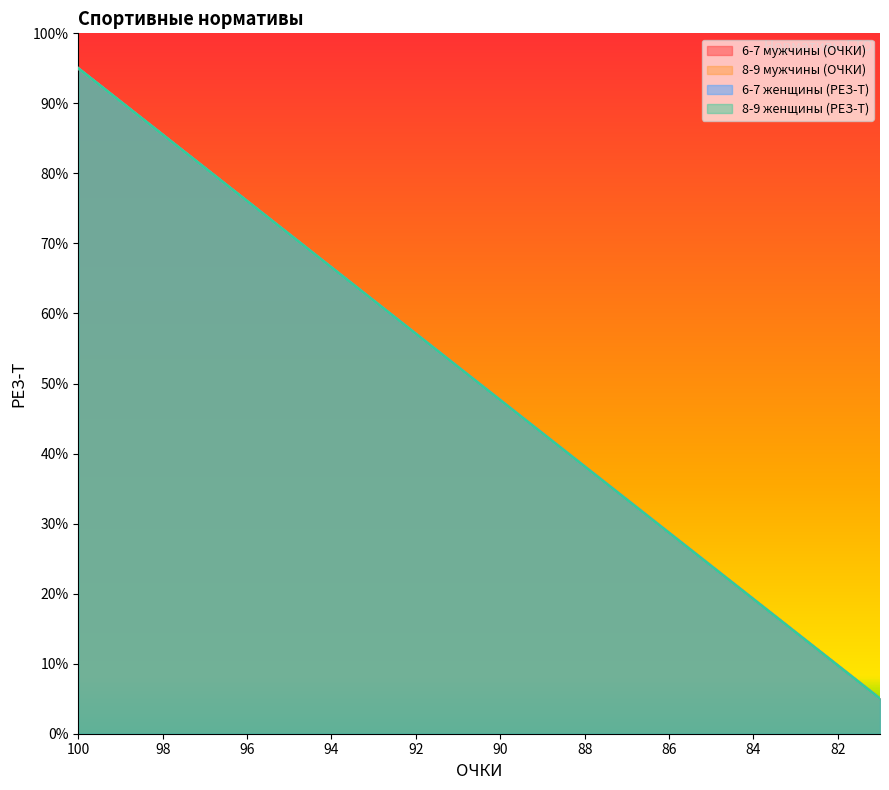

List the series in order of their peak value, highest first.

6-7 мужчины (ОЧКИ), 8-9 мужчины (ОЧКИ), 6-7 женщины (РЕЗ-Т), 8-9 женщины (РЕЗ-Т)